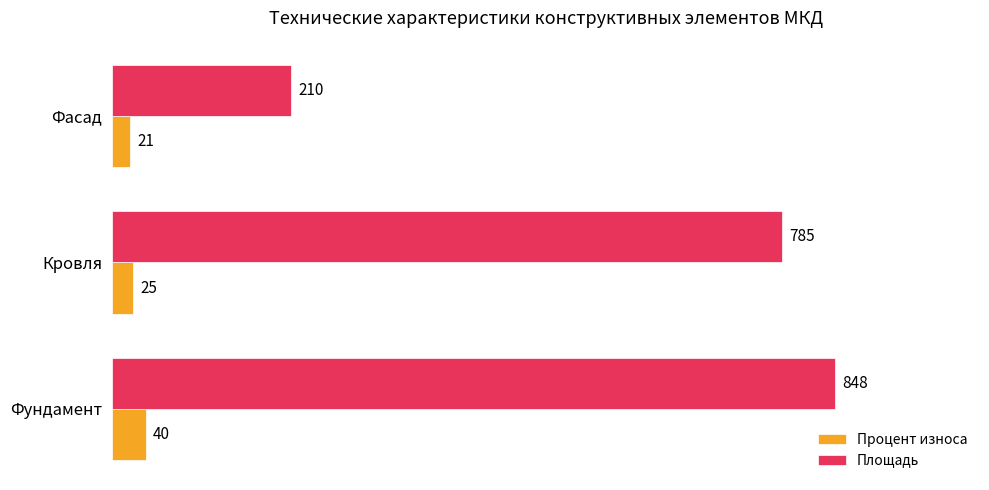

The value of Площадь at Кровля is 785. True or false?

True